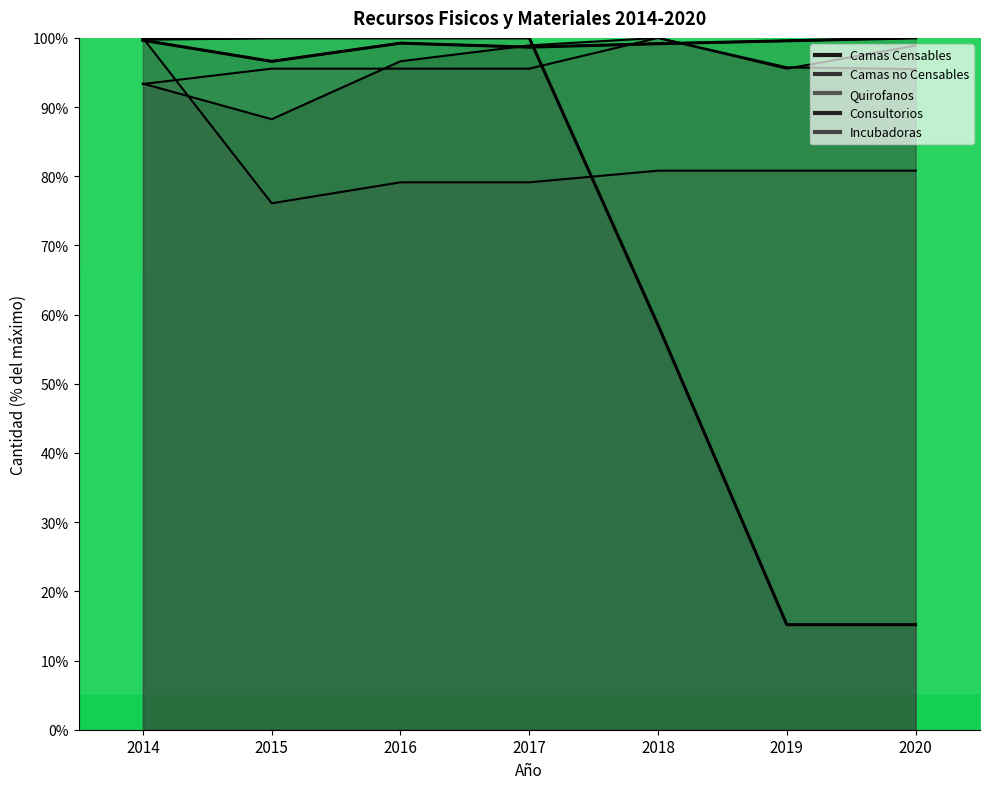

Rank the series by their maximum value, from lowest to highest.

Camas Censables, Camas no Censables, Quirofanos, Consultorios, Incubadoras